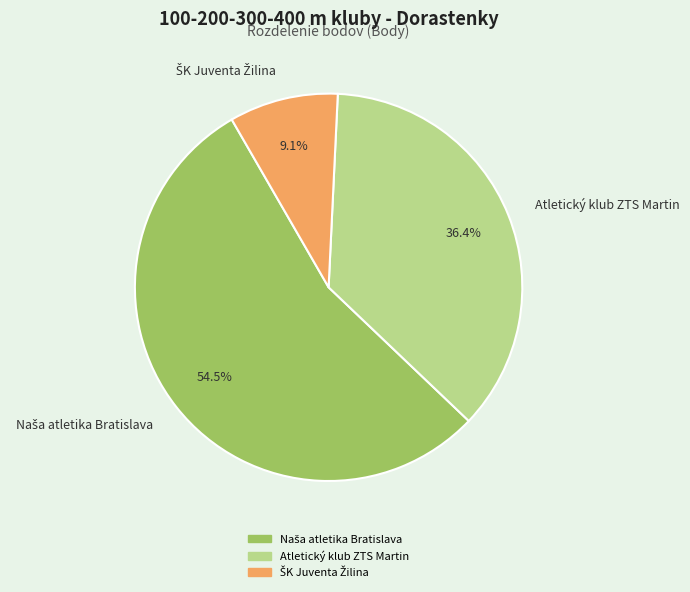

Does Atletický klub ZTS Martin account for over 50% of the chart?

No